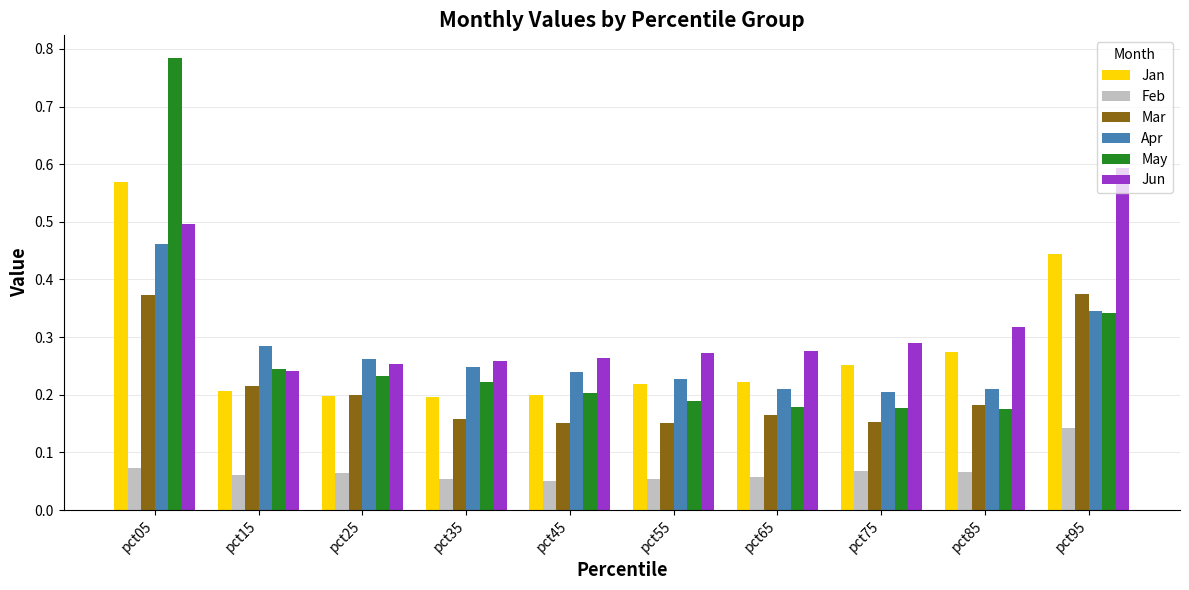

Rank the series at pct75 from highest to lowest value.

Jun, Jan, Apr, May, Mar, Feb